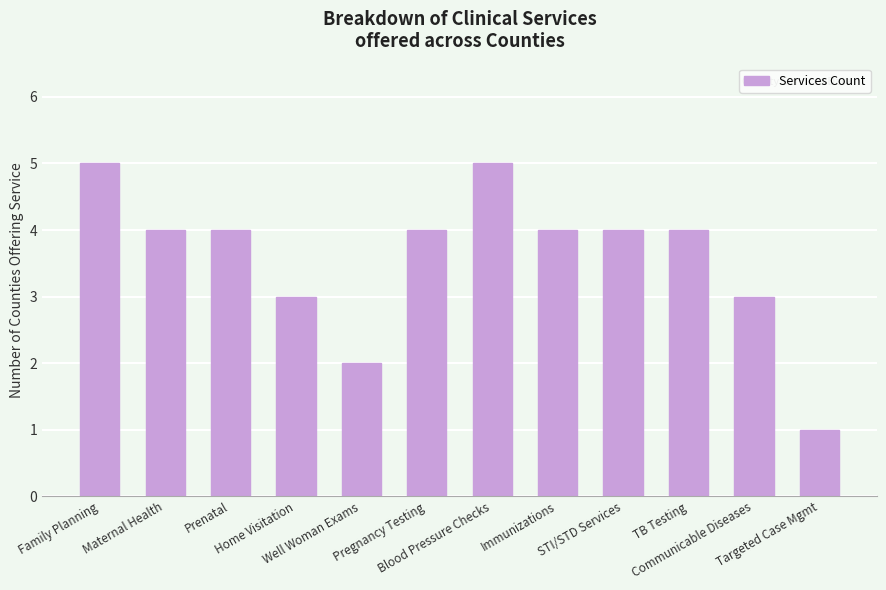

What is the difference between the maximum and minimum values?

4